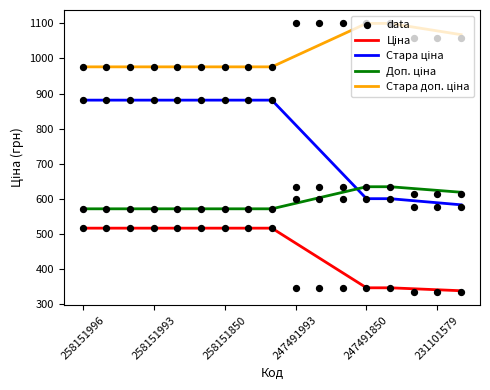

Which series contains the highest Y value?

Стара доп. ціна